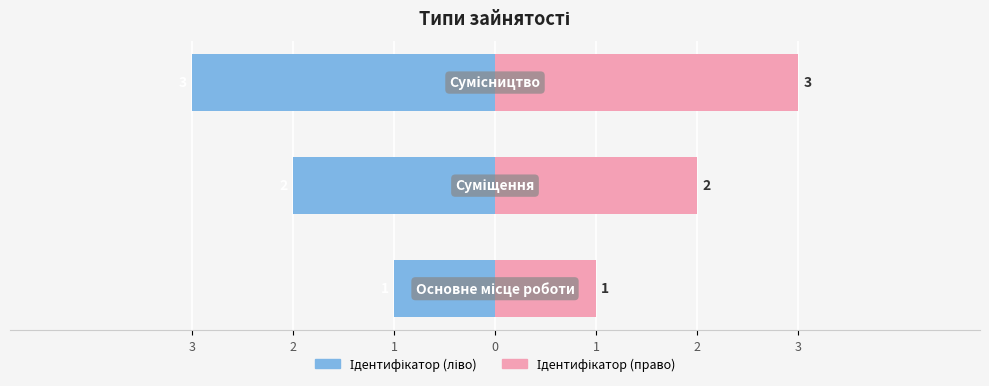

Reading left to right, what are all the values shown in this chart?

Ідентифікатор (ліво): 3=-1	2=-2	1=-3
Ідентифікатор (право): 3=1	2=2	1=3